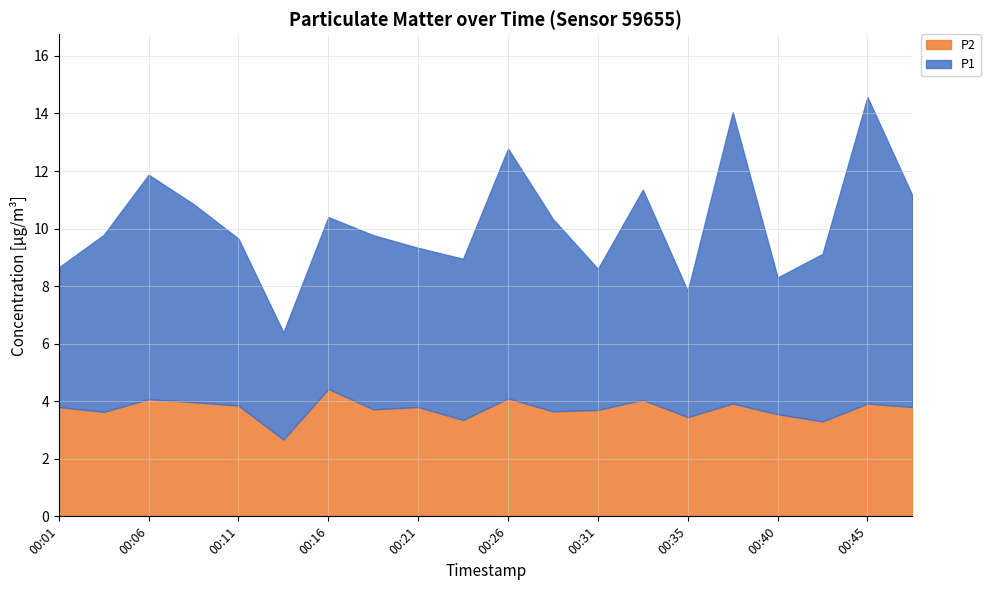

True or false: P2 has a value of 5.9 at 00:21.

False